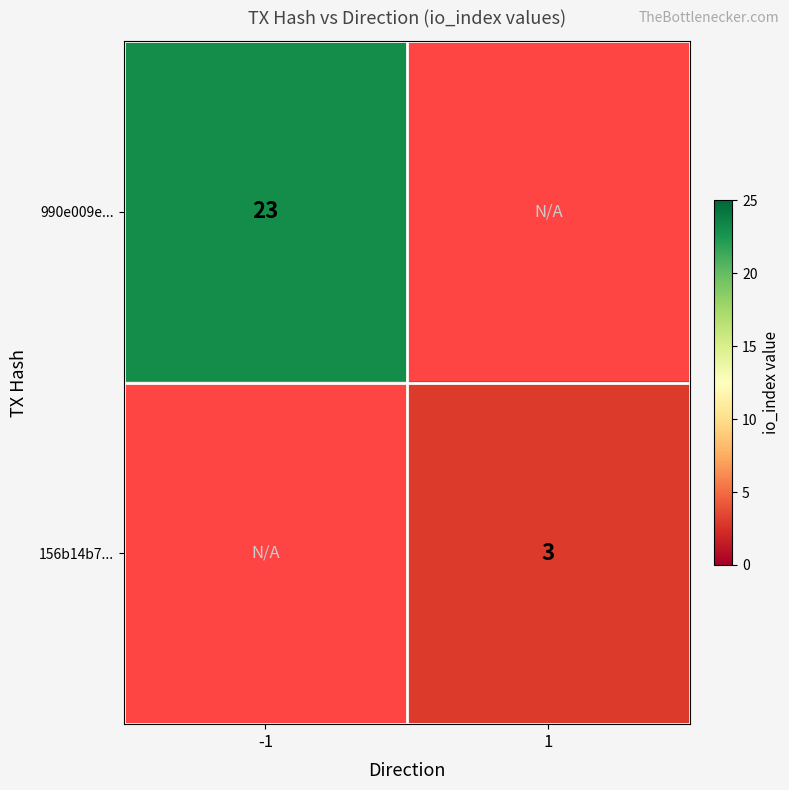

Is it true that 156b14b7... equals 3 at 1?

True